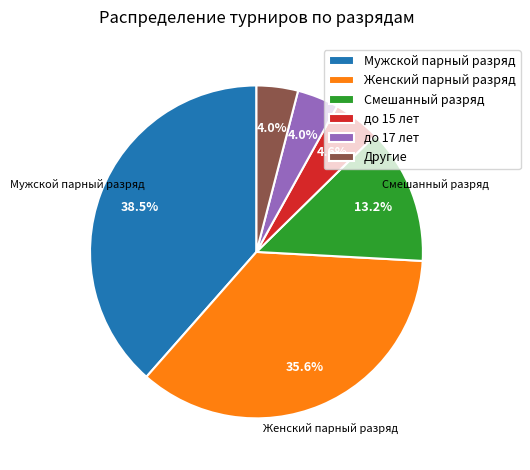

Does до 17 лет account for over 50% of the chart?

No